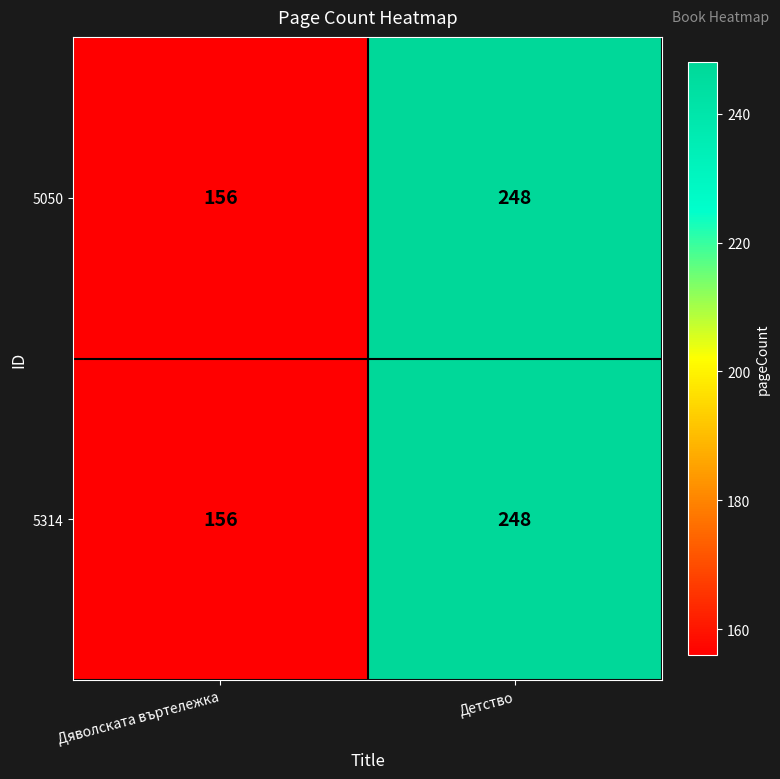

List the labels in order of 5050 value, smallest first.

Дяволската въртележка, Детство